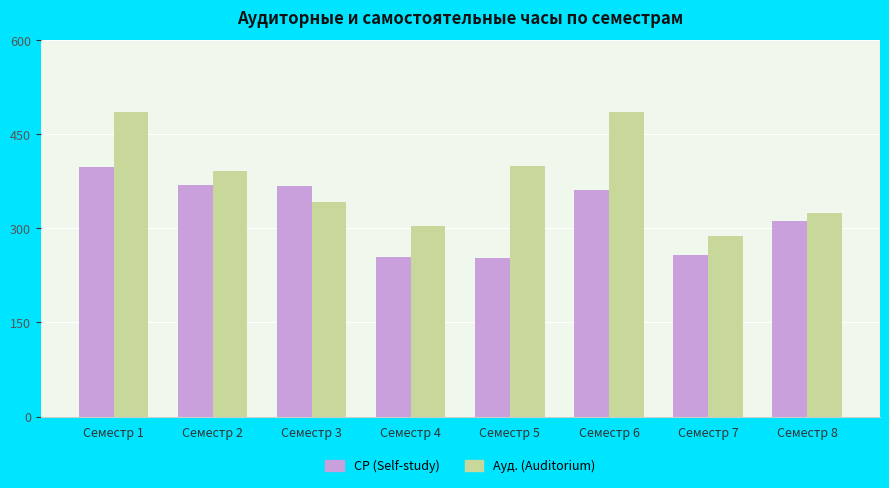

Rank the series by their maximum value, from lowest to highest.

СР (Self-study), Ауд. (Auditorium)